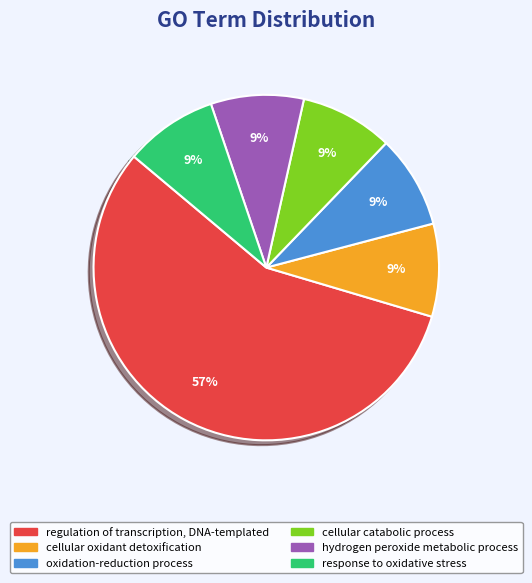

What percentage is the cellular catabolic process slice, to the nearest percent?

9%